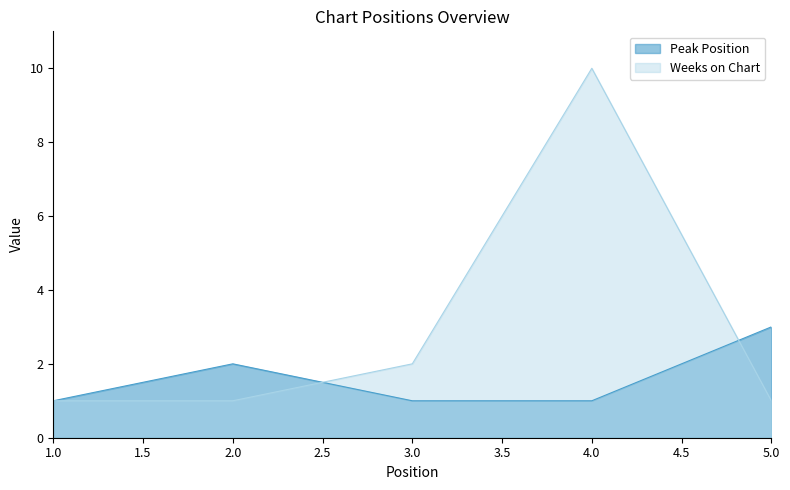

What is the value of the Weeks on Chart point at the 3rd from the left?

2